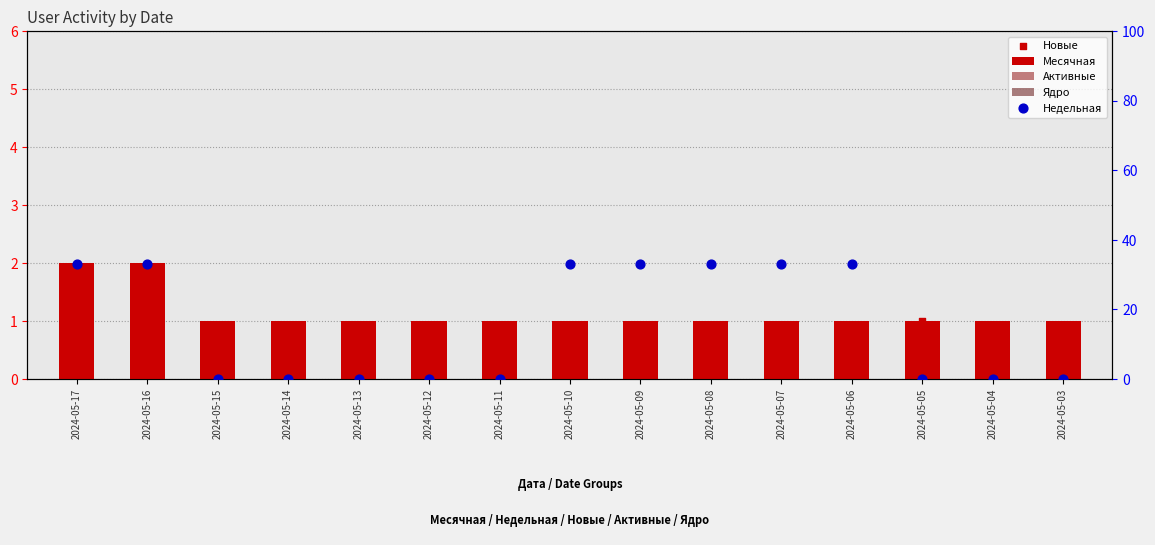

Is the value of Активные at 2024-05-04 greater than the value of Месячная at 2024-05-09?

No